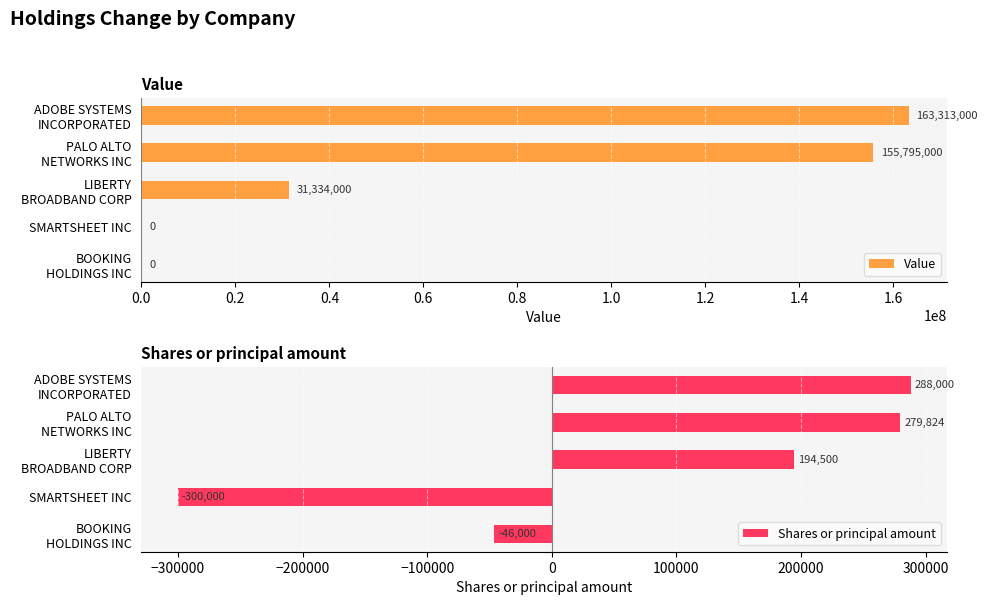

What is the minimum value for Shares or principal amount?

-300000